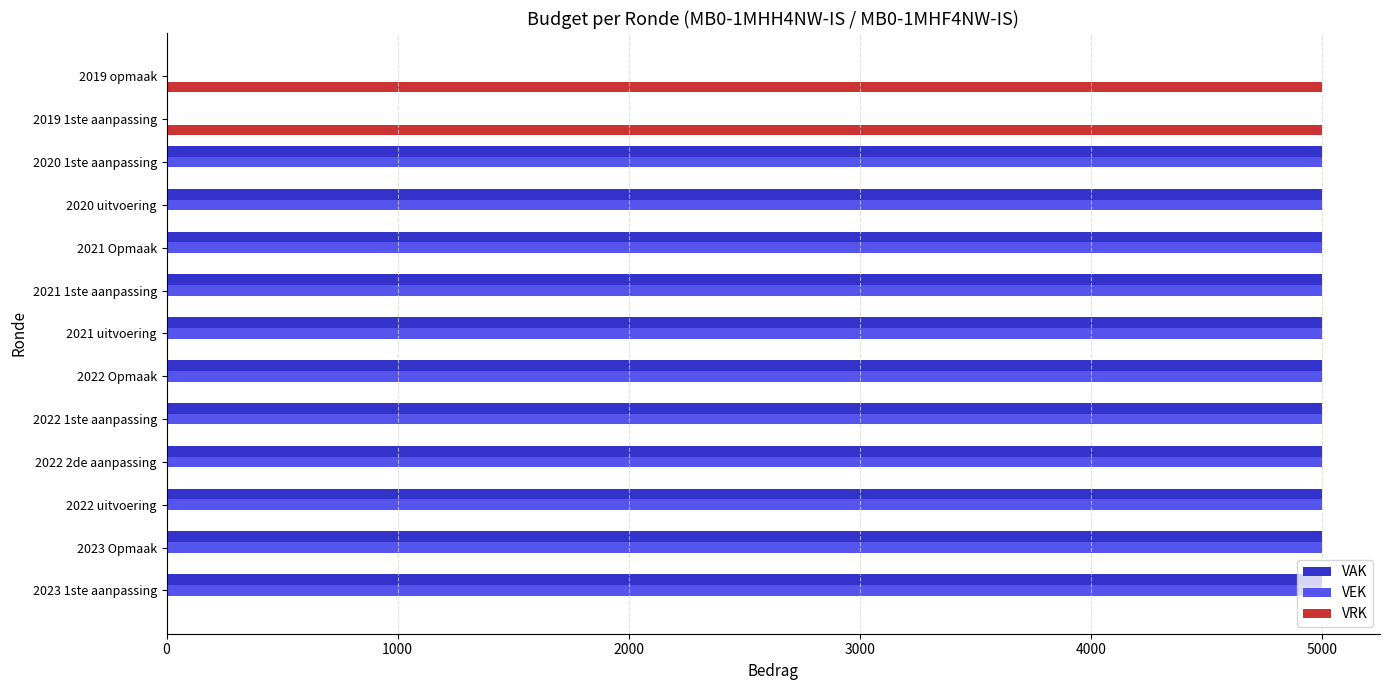

What is the total value across all series at 2019 opmaak?

5000